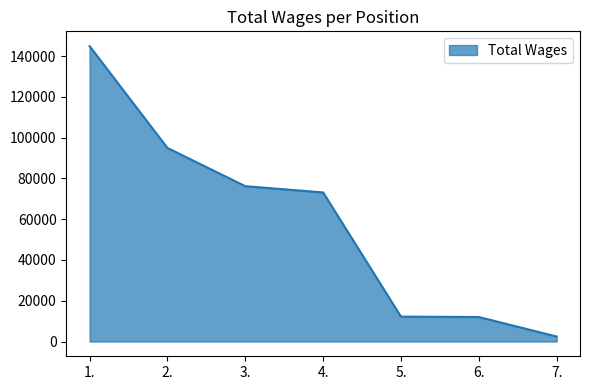

What is the maximum value shown in the chart?

144865